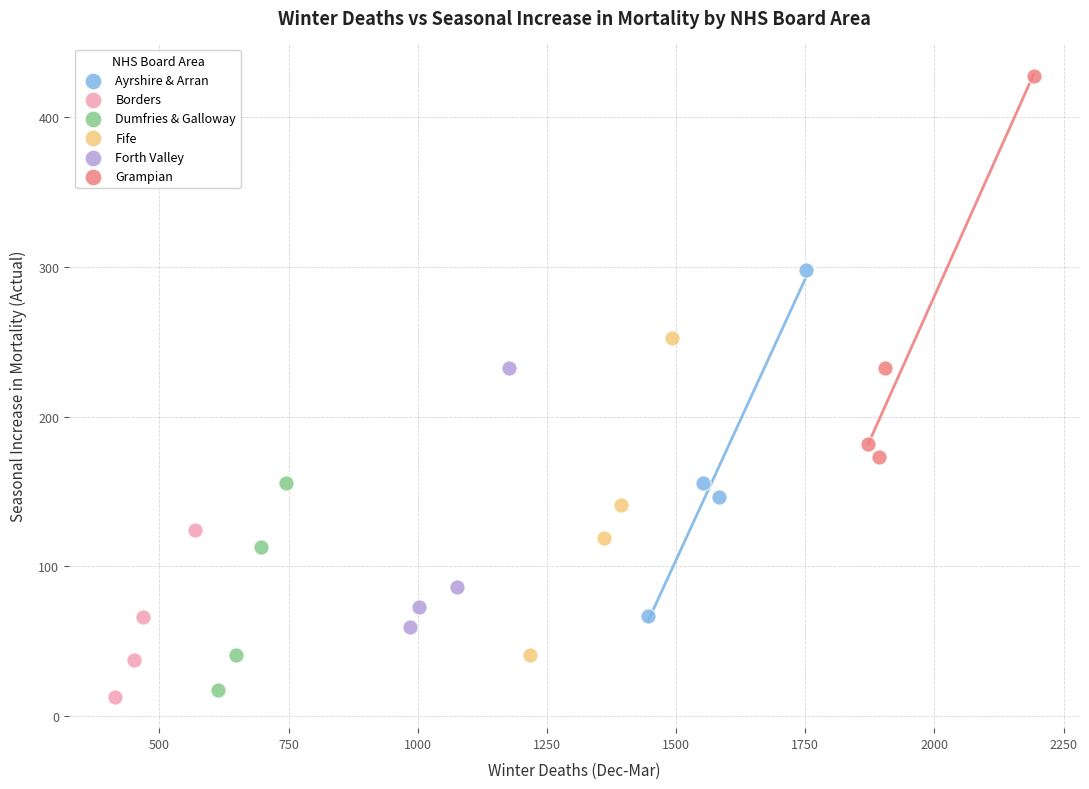

Which series reaches the maximum Y coordinate?

Grampian